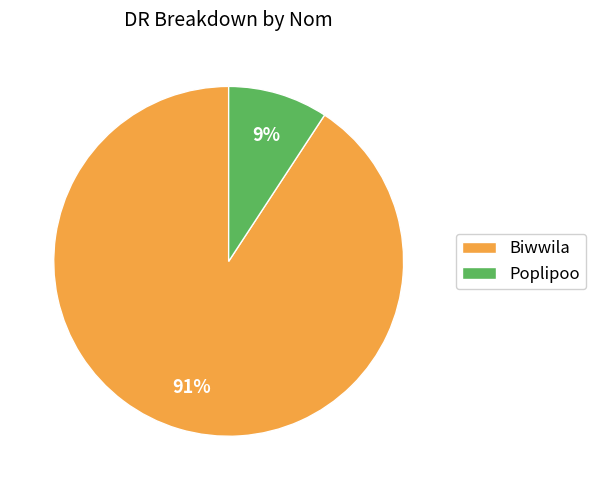

Which slice is the smallest?

Poplipoo